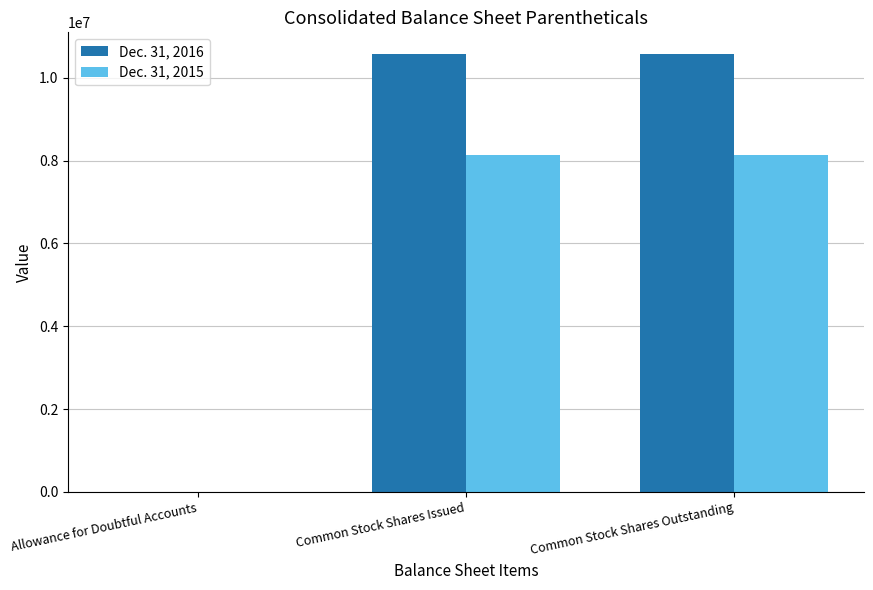

Which series has the largest total across all categories?

Dec. 31, 2016